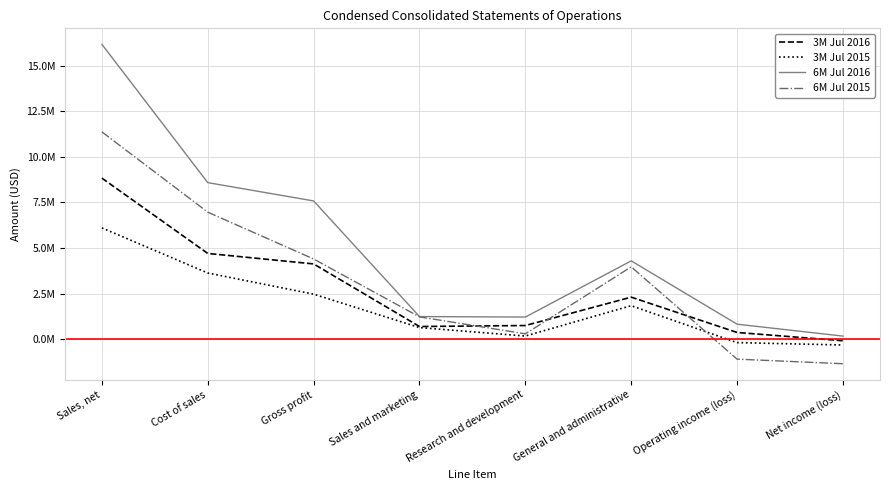

The value of 3M Jul 2015 at Gross profit is 3747069. True or false?

False